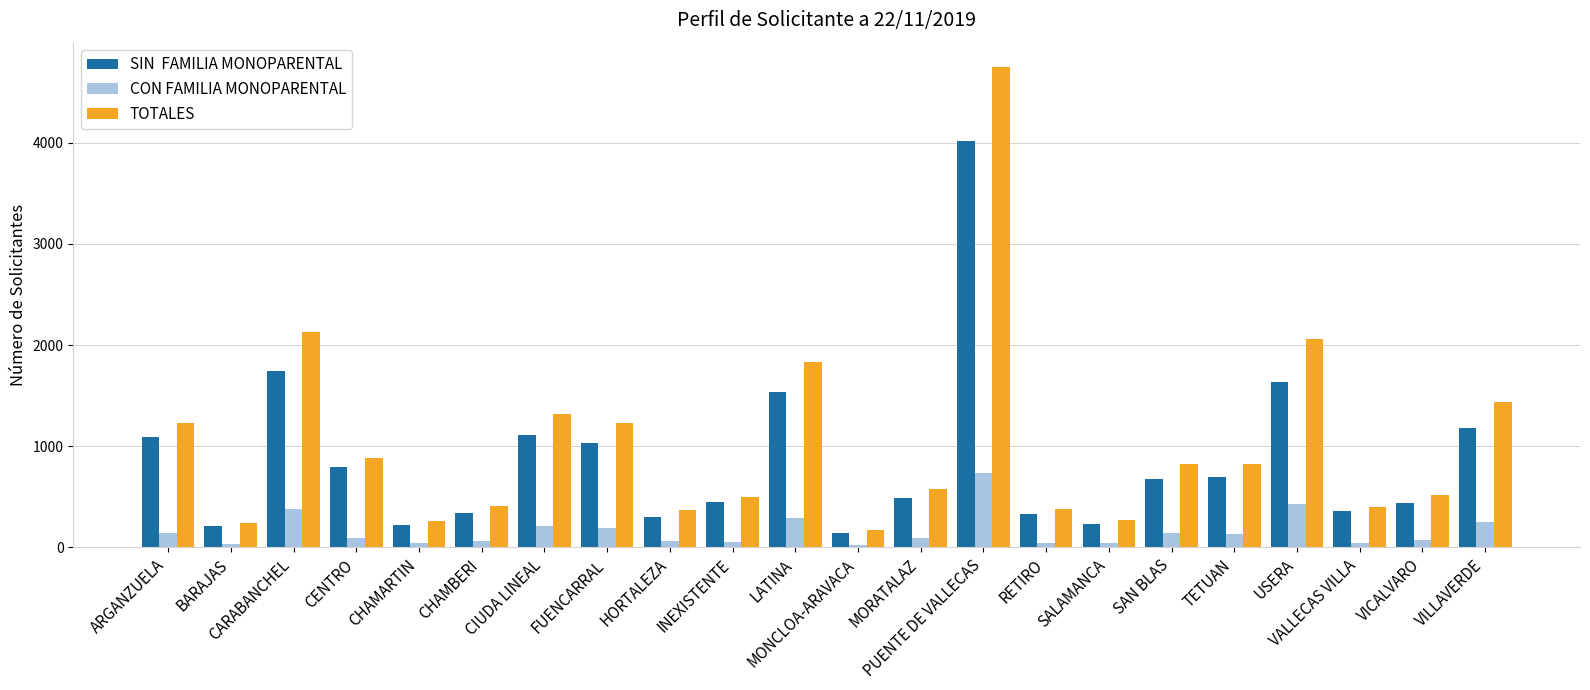

At which category is the sum across all series the highest?

PUENTE DE VALLECAS